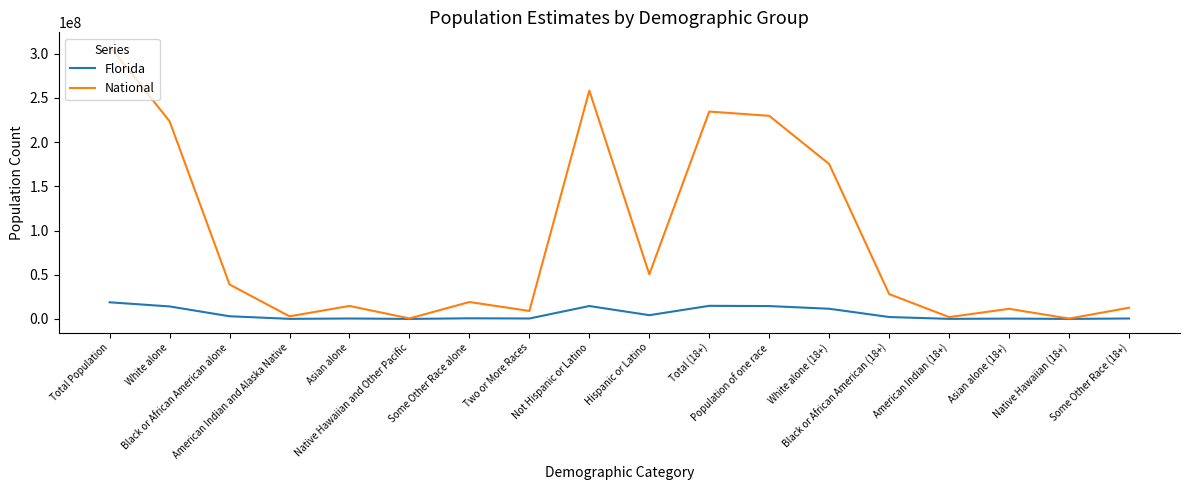

List the series in order of their overall mean, highest first.

National, Florida